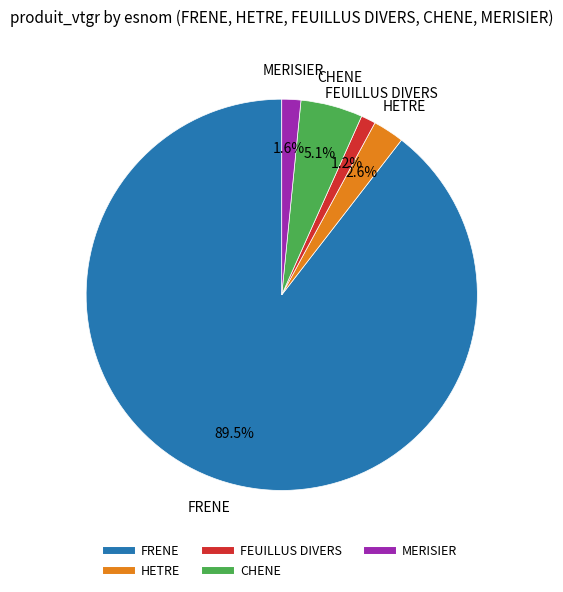

Which has a higher value, FEUILLUS DIVERS or FRENE?

FRENE